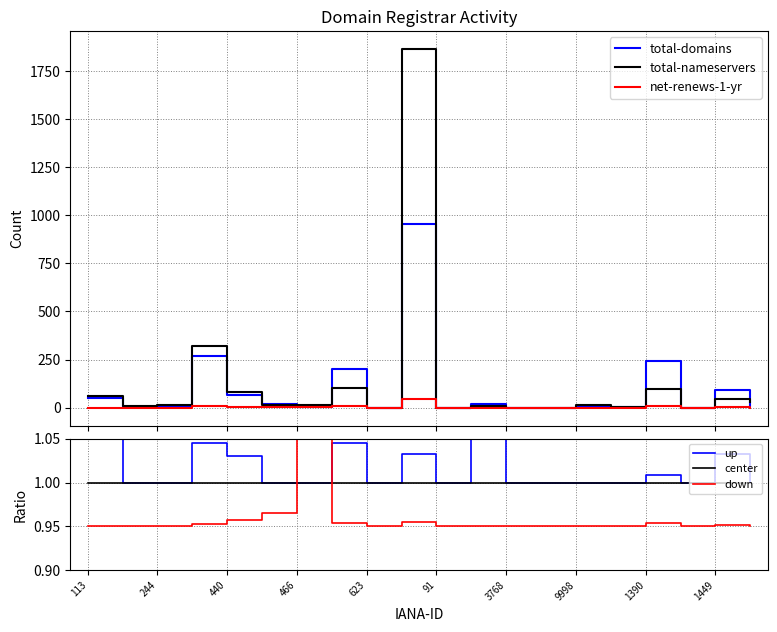

True or false: center has a value of 1.0 at 623.

True